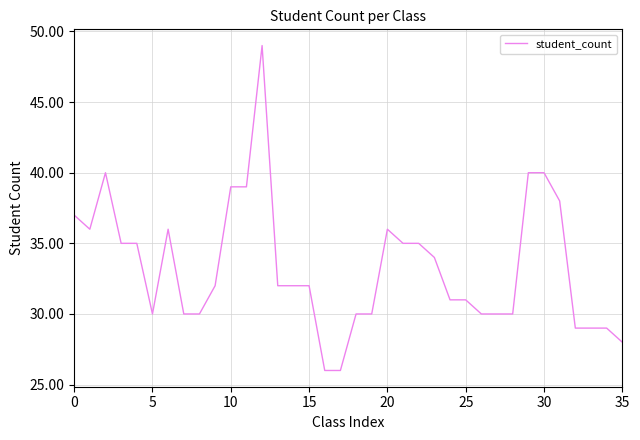

What is the greatest value displayed?

49